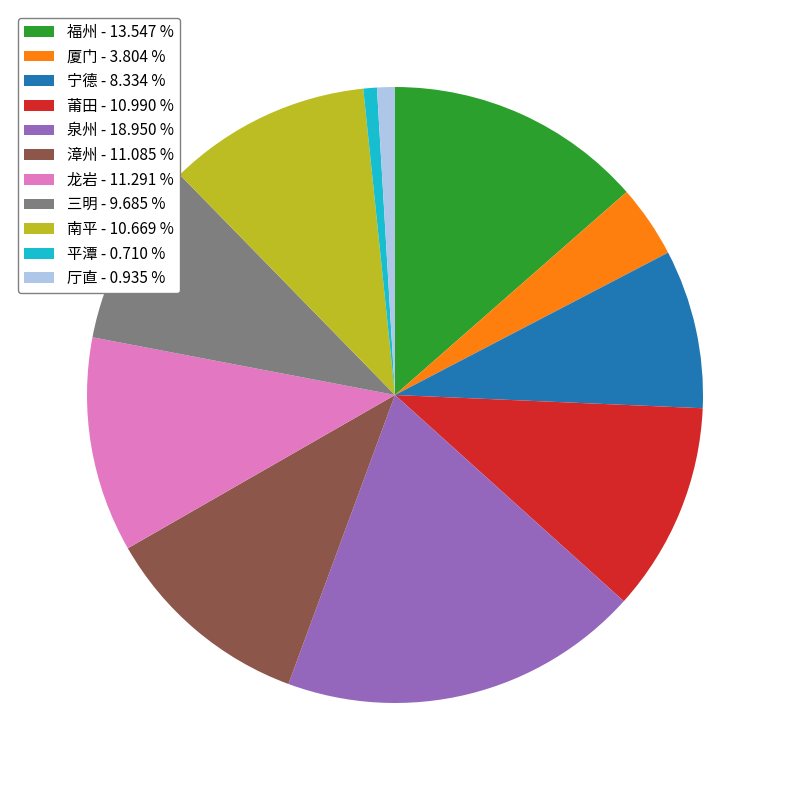

Which slice is the largest?

泉州